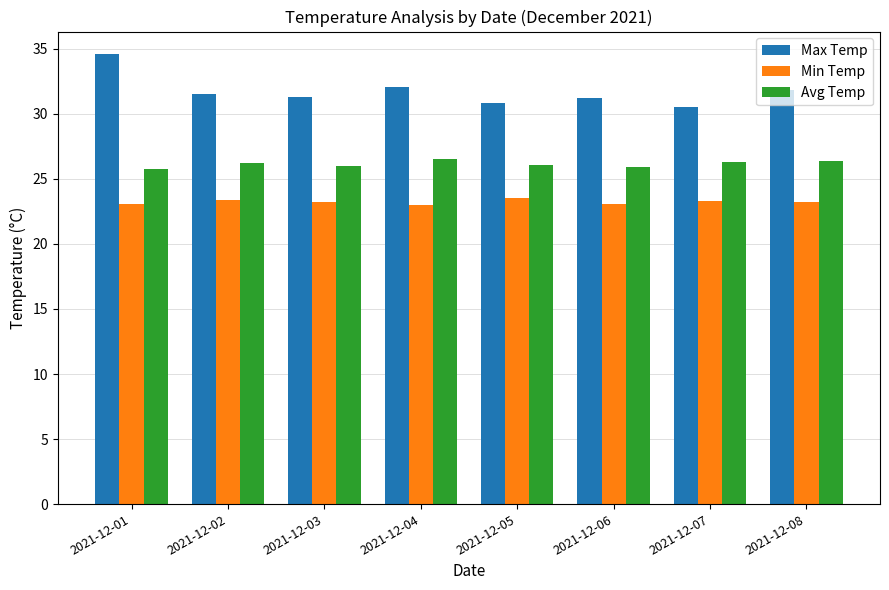

Which series has the largest range (max minus min)?

Max Temp